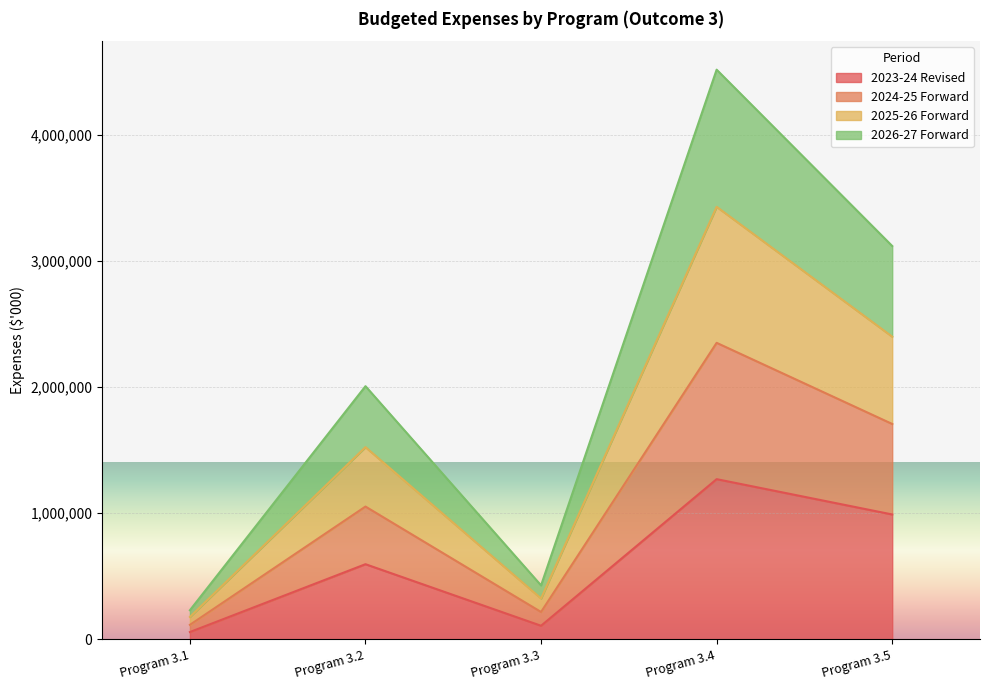

The value of 2025-26 Forward at Program 3.4 is 5686230. True or false?

False